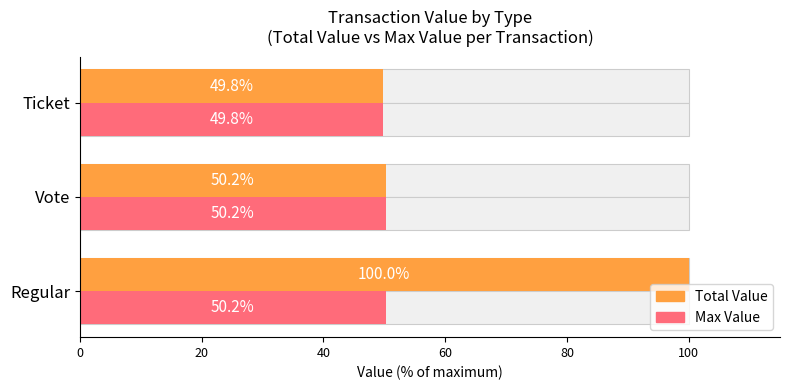

The value of Total Value at Ticket is 49.8. True or false?

True